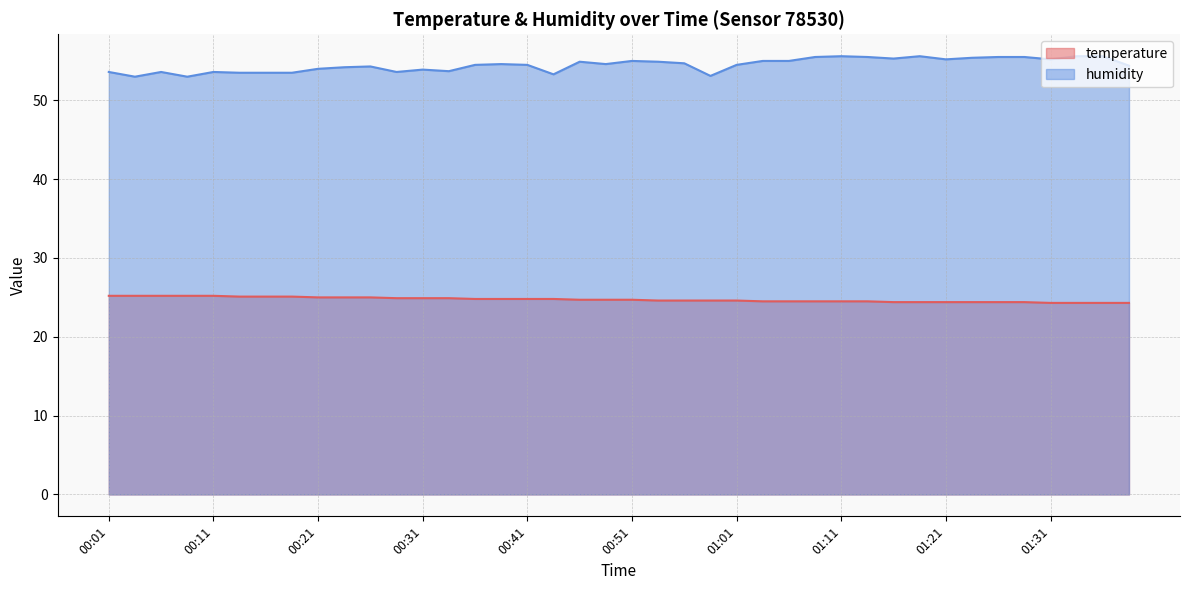

Where is temperature nearest to the value 24?

01:31